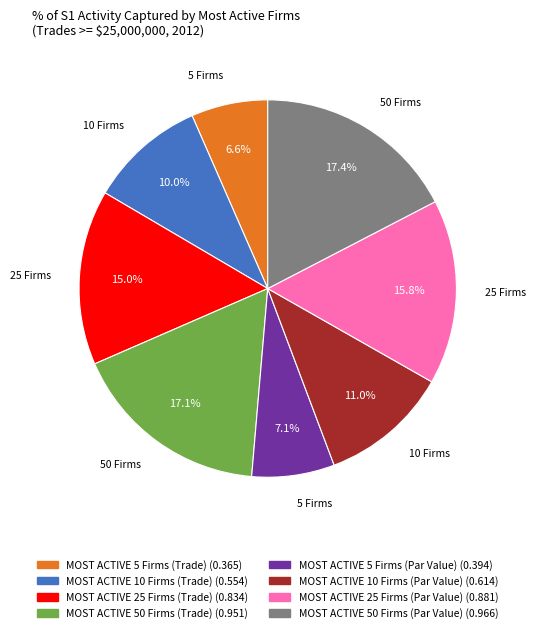

Is there any slice that represents more than half of the pie?

No